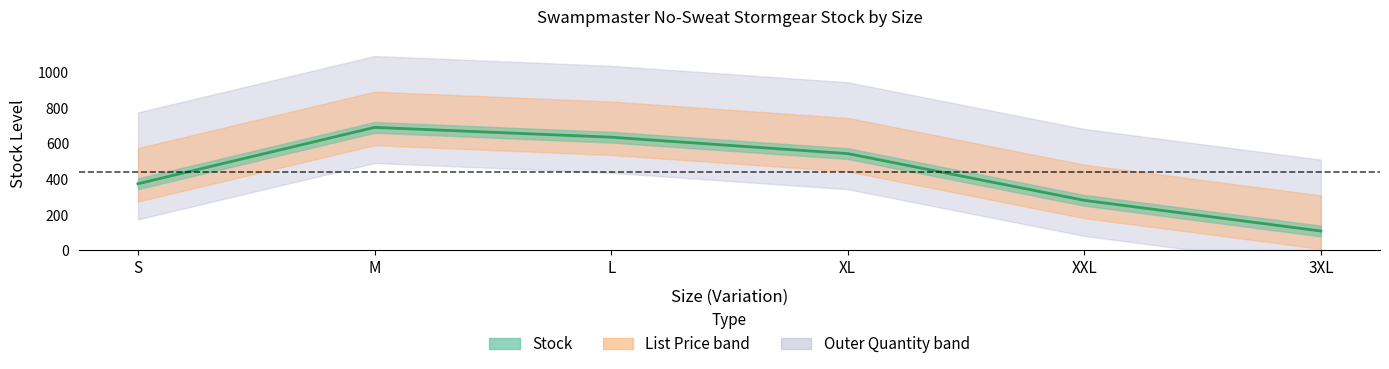

At which label does Outer Quantity reach its minimum?

S